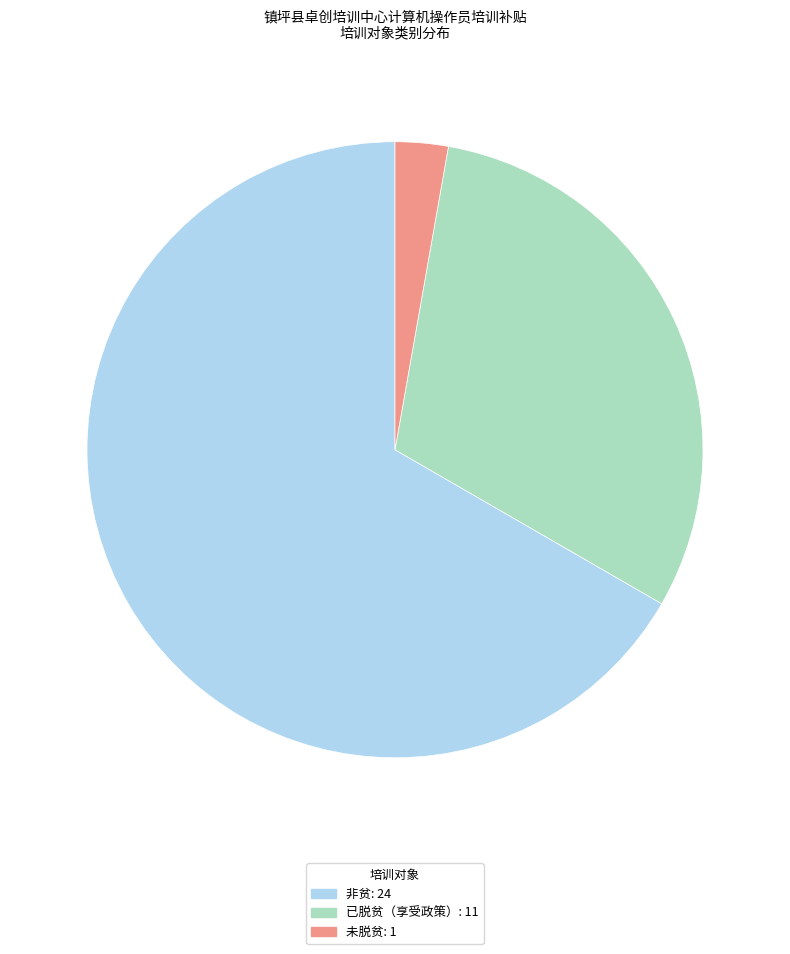

How many slices are in this pie chart?

3